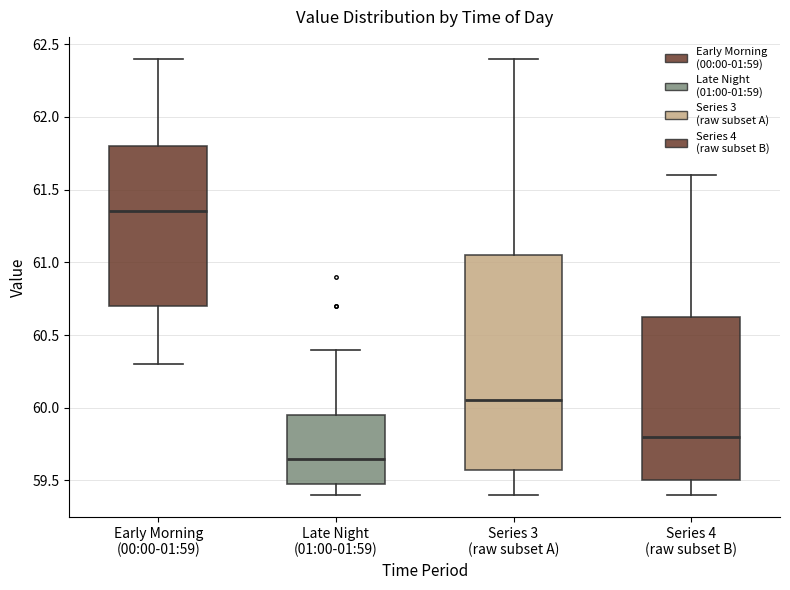

Where does the lower whisker of the box for Series 4 (raw subset B) end on the y-axis? The values are not printed on the chart, so give them approximately, as read against the axis.

59.40